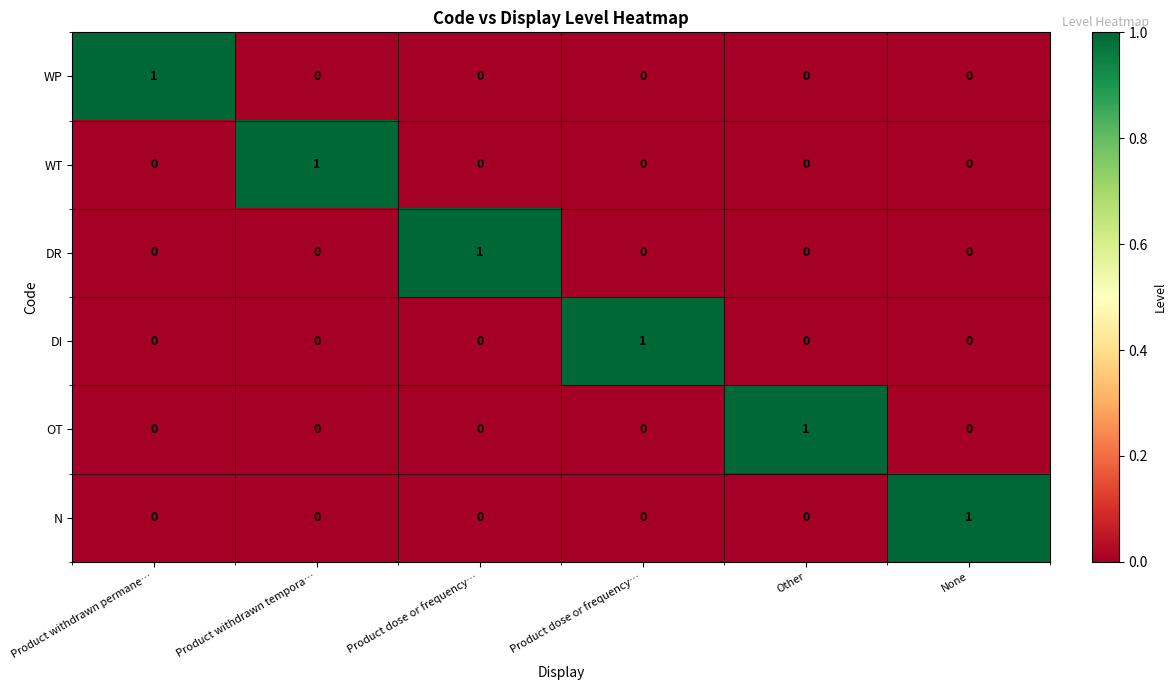

At how many categories does at least one series exceed 0?

6